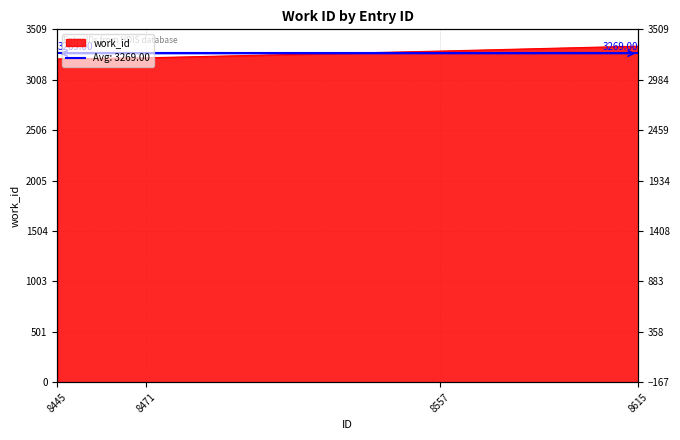

How many lines are shown in the chart?

1